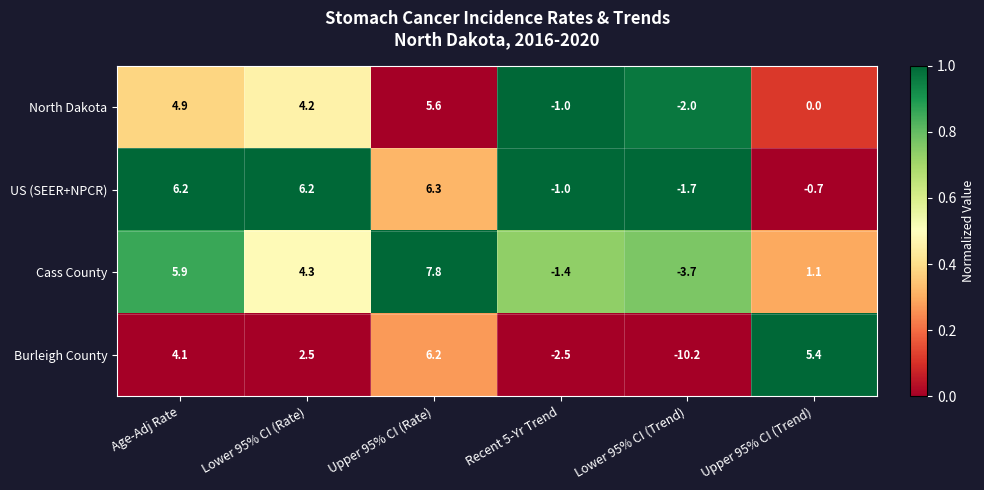

Reading left to right, extract all data points from this chart.

North Dakota: 4.9	4.2	5.6	-1.0	-2.0	0.0
US (SEER+NPCR): 6.2	6.2	6.3	-1.0	-1.7	-0.7
Cass County: 5.9	4.3	7.8	-1.4	-3.7	1.1
Burleigh County: 4.1	2.5	6.2	-2.5	-10.2	5.4